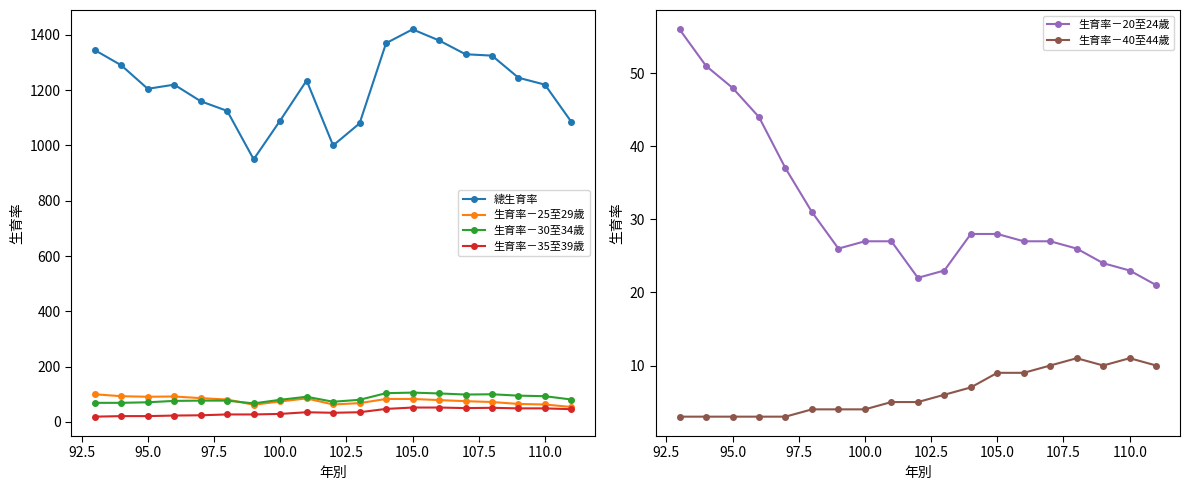

Reading left to right, transcribe all the data shown in this chart.

總生育率: 1345	1290	1205	1220	1160	1125	950	1090	1235	1000	1080	1370	1420	1380	1330	1325	1245	1220	1085
生育率－25至29歲: 100	93	91	92	86	81	62	74	85	63	68	83	83	79	75	72	65	63	54
生育率－30至34歲: 69	69	71	76	77	77	67	80	91	73	80	104	106	103	99	100	95	93	81
生育率－35至39歲: 19	21	21	23	24	27	27	29	35	33	35	47	52	52	50	51	49	49	46
生育率－20至24歲: 56	51	48	44	37	31	26	27	27	22	23	28	28	27	27	26	24	23	21
生育率－40至44歲: 3	3	3	3	3	4	4	4	5	5	6	7	9	9	10	11	10	11	10